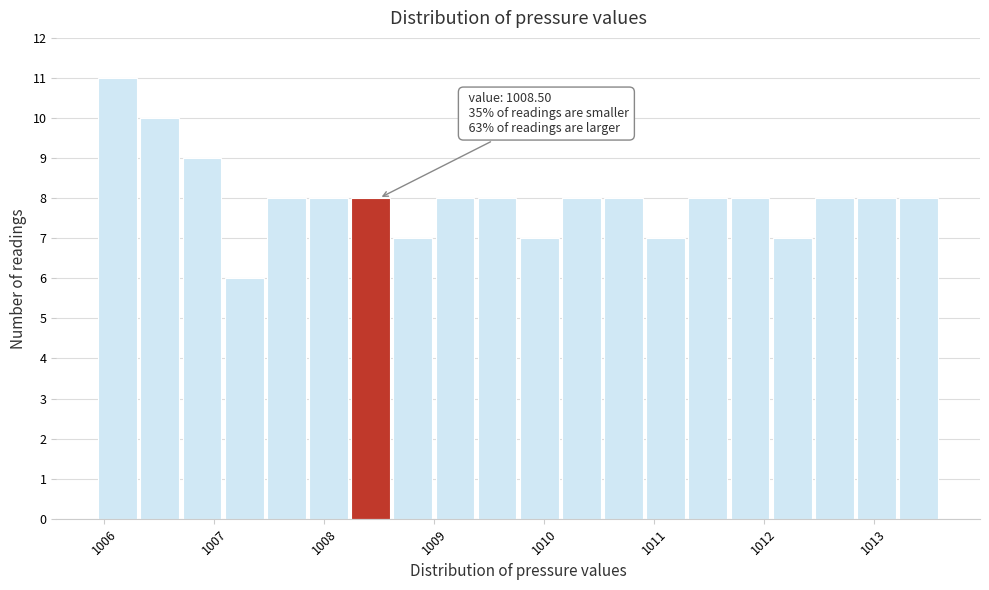

Read against the x-axis, roughly where is the centre of the tallest bar?

1006.1